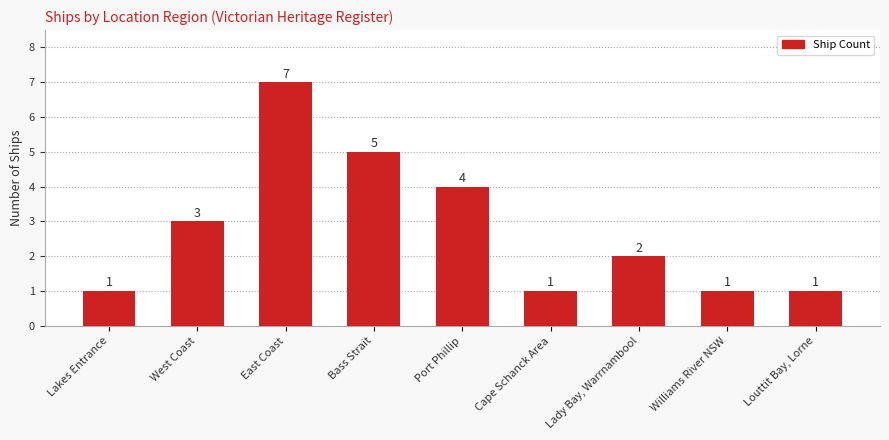

Reading left to right, extract all data points from this chart.

1	3	7	5	4	1	2	1	1